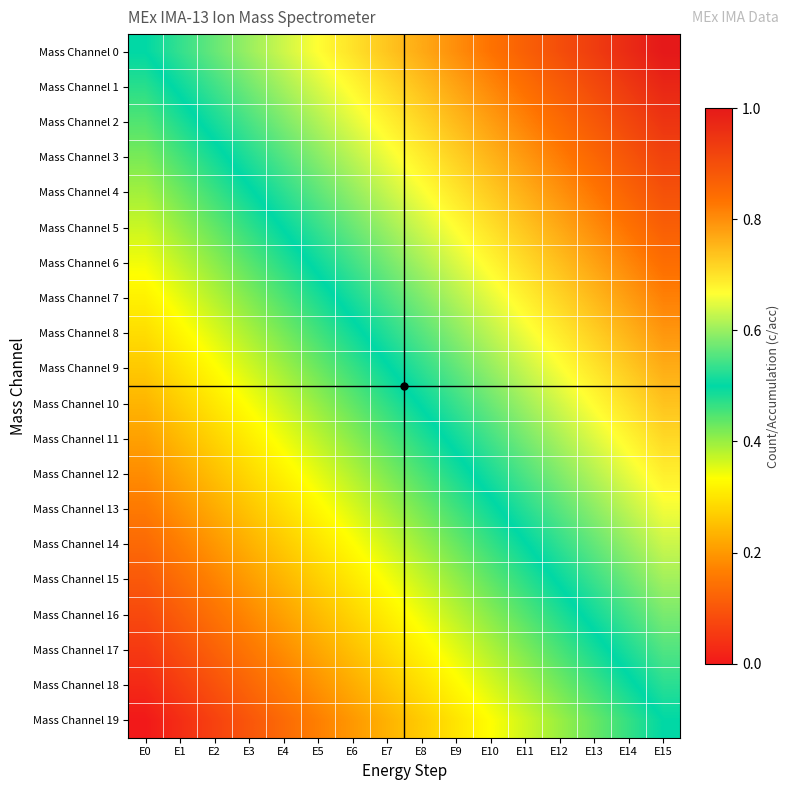

Reading left to right, what are all the values shown in this chart?

Mass Channel 0: E0=0.5	E1=0.5	E2=0.6	E3=0.6	E4=0.6	E5=0.7	E6=0.7	E7=0.7	E8=0.8	E9=0.8	E10=0.8	E11=0.9	E12=0.9	E13=0.9	E14=1.0	E15=1.0
Mass Channel 1: E0=0.5	E1=0.5	E2=0.5	E3=0.6	E4=0.6	E5=0.6	E6=0.7	E7=0.7	E8=0.7	E9=0.8	E10=0.8	E11=0.8	E12=0.9	E13=0.9	E14=0.9	E15=1.0
Mass Channel 2: E0=0.4	E1=0.5	E2=0.5	E3=0.5	E4=0.6	E5=0.6	E6=0.6	E7=0.7	E8=0.7	E9=0.7	E10=0.8	E11=0.8	E12=0.8	E13=0.9	E14=0.9	E15=0.9
Mass Channel 3: E0=0.4	E1=0.5	E2=0.5	E3=0.5	E4=0.6	E5=0.6	E6=0.6	E7=0.7	E8=0.7	E9=0.7	E10=0.8	E11=0.8	E12=0.8	E13=0.9	E14=0.9	E15=0.9
Mass Channel 4: E0=0.4	E1=0.4	E2=0.5	E3=0.5	E4=0.5	E5=0.6	E6=0.6	E7=0.6	E8=0.7	E9=0.7	E10=0.7	E11=0.8	E12=0.8	E13=0.8	E14=0.9	E15=0.9
Mass Channel 5: E0=0.4	E1=0.4	E2=0.4	E3=0.5	E4=0.5	E5=0.5	E6=0.6	E7=0.6	E8=0.6	E9=0.7	E10=0.7	E11=0.7	E12=0.8	E13=0.8	E14=0.8	E15=0.9
Mass Channel 6: E0=0.3	E1=0.4	E2=0.4	E3=0.4	E4=0.5	E5=0.5	E6=0.5	E7=0.6	E8=0.6	E9=0.6	E10=0.7	E11=0.7	E12=0.7	E13=0.8	E14=0.8	E15=0.8
Mass Channel 7: E0=0.3	E1=0.3	E2=0.4	E3=0.4	E4=0.4	E5=0.5	E6=0.5	E7=0.5	E8=0.6	E9=0.6	E10=0.6	E11=0.7	E12=0.7	E13=0.7	E14=0.8	E15=0.8
Mass Channel 8: E0=0.3	E1=0.3	E2=0.4	E3=0.4	E4=0.4	E5=0.5	E6=0.5	E7=0.5	E8=0.6	E9=0.6	E10=0.6	E11=0.7	E12=0.7	E13=0.7	E14=0.8	E15=0.8
Mass Channel 9: E0=0.3	E1=0.3	E2=0.3	E3=0.4	E4=0.4	E5=0.4	E6=0.5	E7=0.5	E8=0.5	E9=0.6	E10=0.6	E11=0.6	E12=0.7	E13=0.7	E14=0.7	E15=0.8
Mass Channel 10: E0=0.2	E1=0.3	E2=0.3	E3=0.3	E4=0.4	E5=0.4	E6=0.4	E7=0.5	E8=0.5	E9=0.5	E10=0.6	E11=0.6	E12=0.6	E13=0.7	E14=0.7	E15=0.7
Mass Channel 11: E0=0.2	E1=0.2	E2=0.3	E3=0.3	E4=0.3	E5=0.4	E6=0.4	E7=0.4	E8=0.5	E9=0.5	E10=0.5	E11=0.6	E12=0.6	E13=0.6	E14=0.7	E15=0.7
Mass Channel 12: E0=0.2	E1=0.2	E2=0.3	E3=0.3	E4=0.3	E5=0.4	E6=0.4	E7=0.4	E8=0.5	E9=0.5	E10=0.5	E11=0.6	E12=0.6	E13=0.6	E14=0.7	E15=0.7
Mass Channel 13: E0=0.2	E1=0.2	E2=0.2	E3=0.3	E4=0.3	E5=0.3	E6=0.4	E7=0.4	E8=0.4	E9=0.5	E10=0.5	E11=0.5	E12=0.6	E13=0.6	E14=0.6	E15=0.7
Mass Channel 14: E0=0.1	E1=0.2	E2=0.2	E3=0.2	E4=0.3	E5=0.3	E6=0.3	E7=0.4	E8=0.4	E9=0.4	E10=0.5	E11=0.5	E12=0.5	E13=0.6	E14=0.6	E15=0.6
Mass Channel 15: E0=0.1	E1=0.1	E2=0.2	E3=0.2	E4=0.2	E5=0.3	E6=0.3	E7=0.3	E8=0.4	E9=0.4	E10=0.4	E11=0.5	E12=0.5	E13=0.5	E14=0.6	E15=0.6
Mass Channel 16: E0=0.1	E1=0.1	E2=0.1	E3=0.2	E4=0.2	E5=0.2	E6=0.3	E7=0.3	E8=0.3	E9=0.4	E10=0.4	E11=0.4	E12=0.5	E13=0.5	E14=0.5	E15=0.6
Mass Channel 17: E0=0.1	E1=0.1	E2=0.1	E3=0.2	E4=0.2	E5=0.2	E6=0.3	E7=0.3	E8=0.3	E9=0.4	E10=0.4	E11=0.4	E12=0.5	E13=0.5	E14=0.5	E15=0.6
Mass Channel 18: E0=0.0	E1=0.1	E2=0.1	E3=0.1	E4=0.2	E5=0.2	E6=0.2	E7=0.3	E8=0.3	E9=0.3	E10=0.4	E11=0.4	E12=0.4	E13=0.5	E14=0.5	E15=0.5
Mass Channel 19: E0=0.0	E1=0.0	E2=0.1	E3=0.1	E4=0.1	E5=0.2	E6=0.2	E7=0.2	E8=0.3	E9=0.3	E10=0.3	E11=0.4	E12=0.4	E13=0.4	E14=0.5	E15=0.5